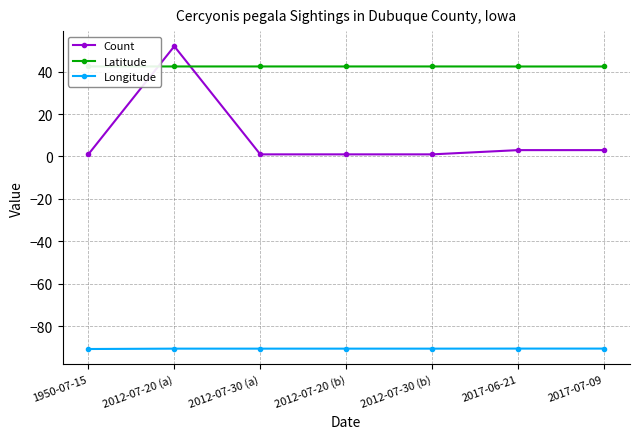

Count the number of categories in the chart.

7